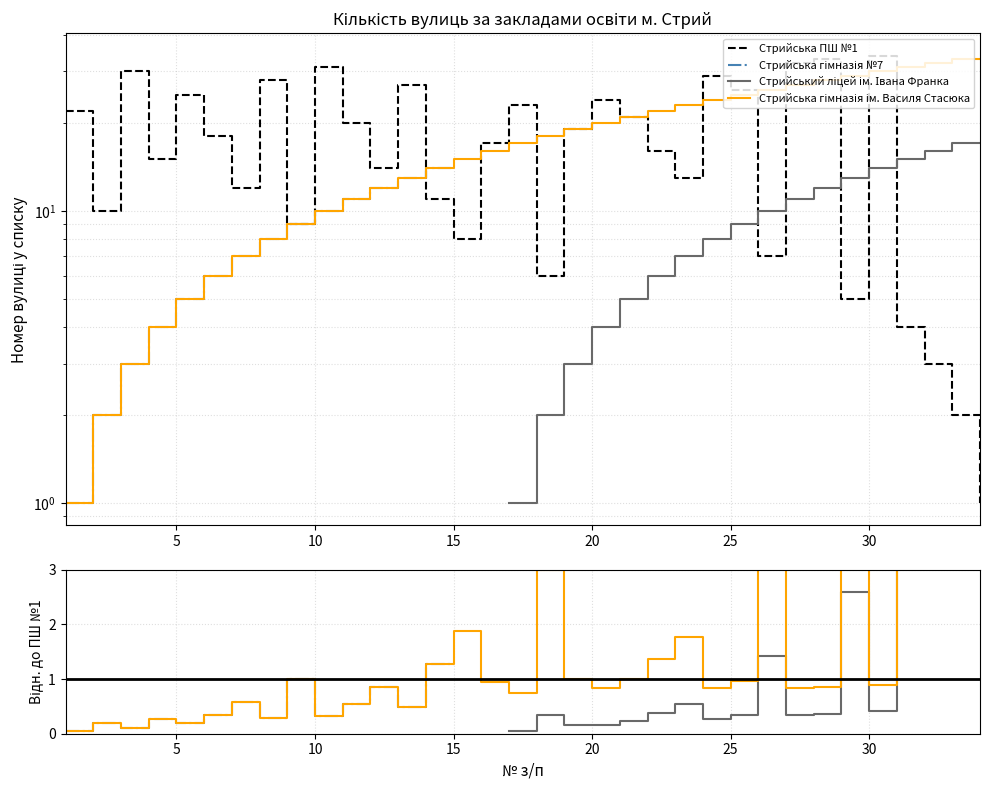

True or false: Стрийська гімназія №7 has a value of 0.3 at 25.

True